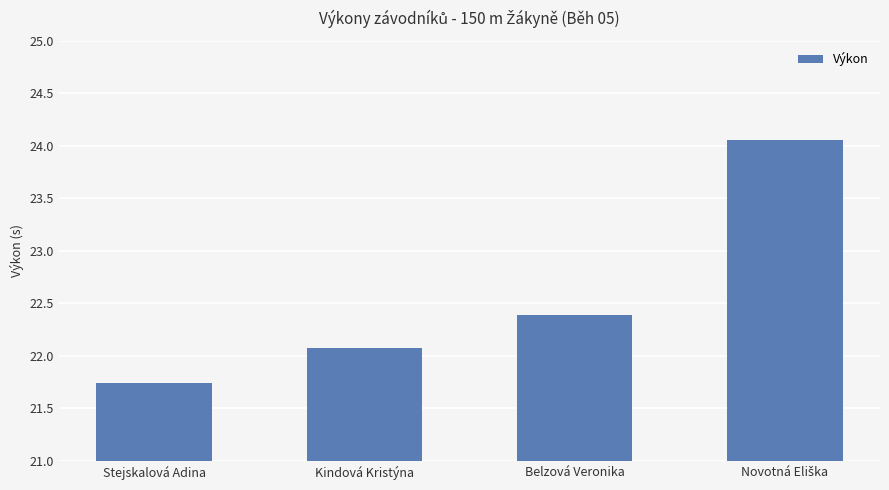

At which label is the value closest to 22?

Kindová Kristýna